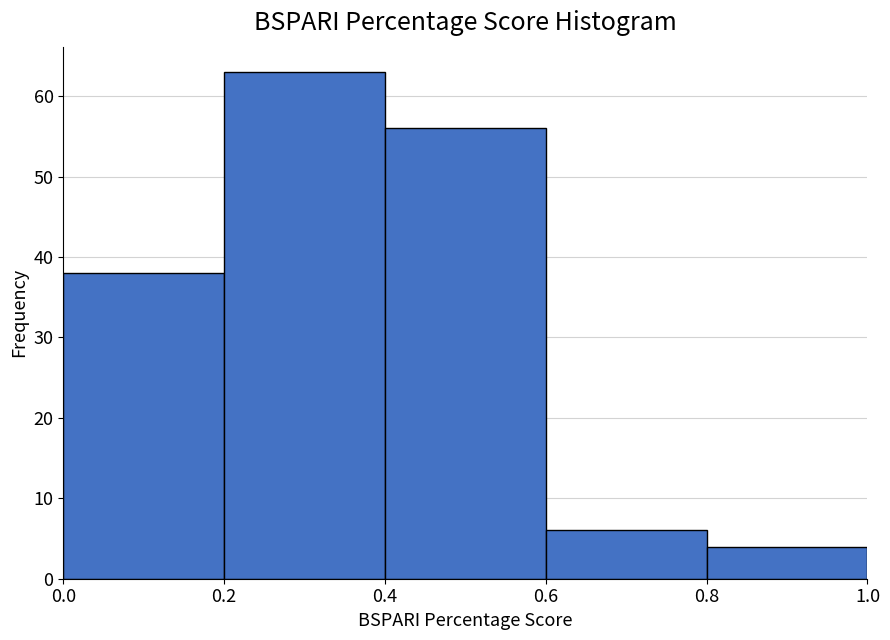

Reading left to right, list every bar in this chart as the range it spans on the x-axis followed by its height. The values are not printed on the chart, so give them approximately, as read against the axis.

0.0 to 0.2: 38
0.2 to 0.4: 63
0.4 to 0.6: 56
0.6 to 0.8: 6
0.8 to 1.0: 4